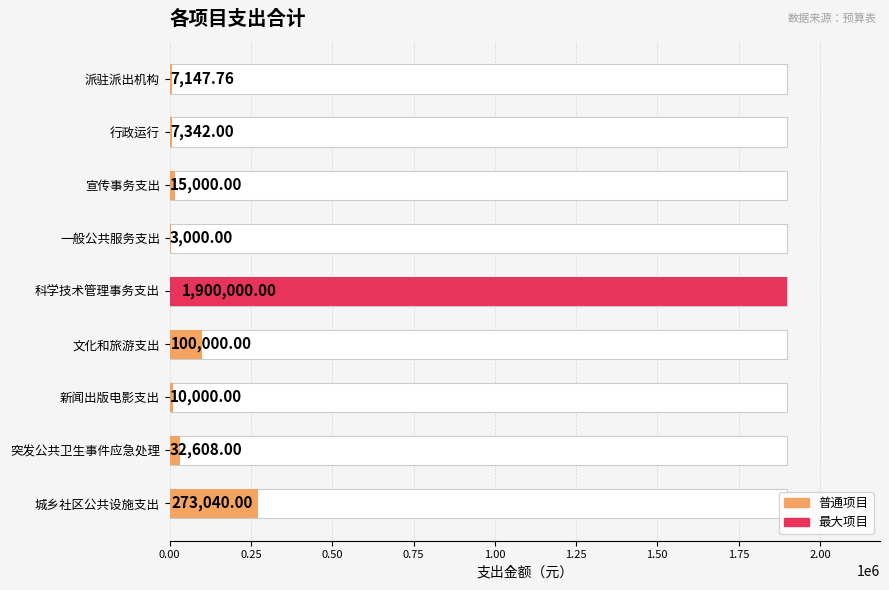

How many values exceed 15000?

4